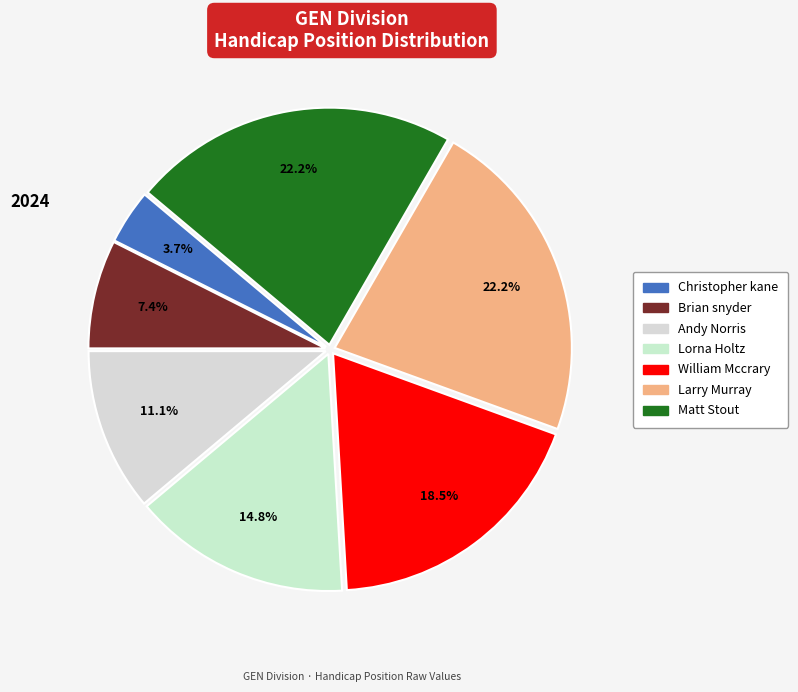

To the nearest percent, what is the average slice percentage?

14%